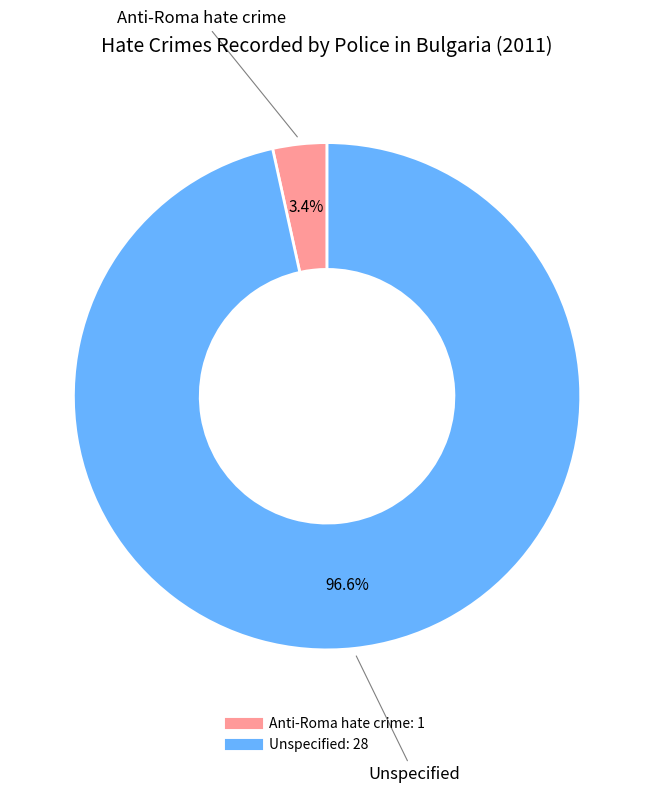

How many segments does this pie chart have?

2